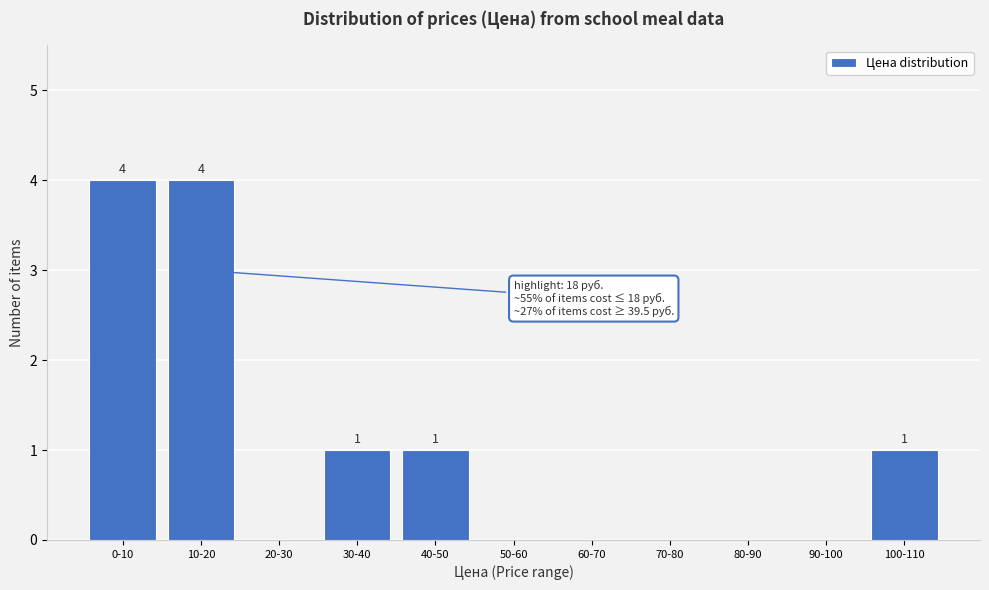

Reading left to right, list all the values displayed in this chart.

0-10=4	10-20=4	20-30=0	30-40=1	40-50=1	50-60=0	60-70=0	70-80=0	80-90=0	90-100=0	100-110=1